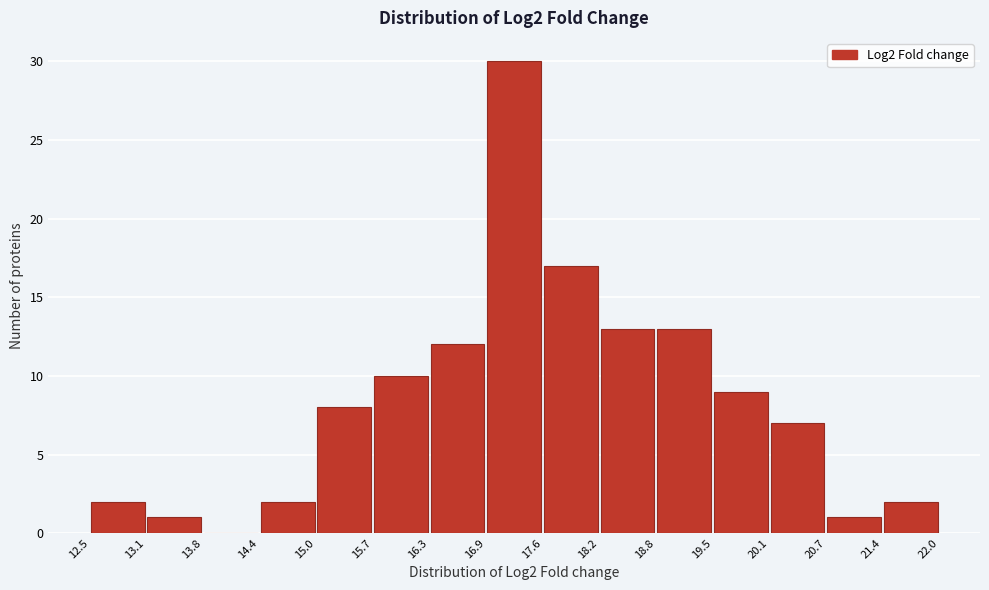

Which range on the x-axis has the tallest bar?

16.9 to 17.6